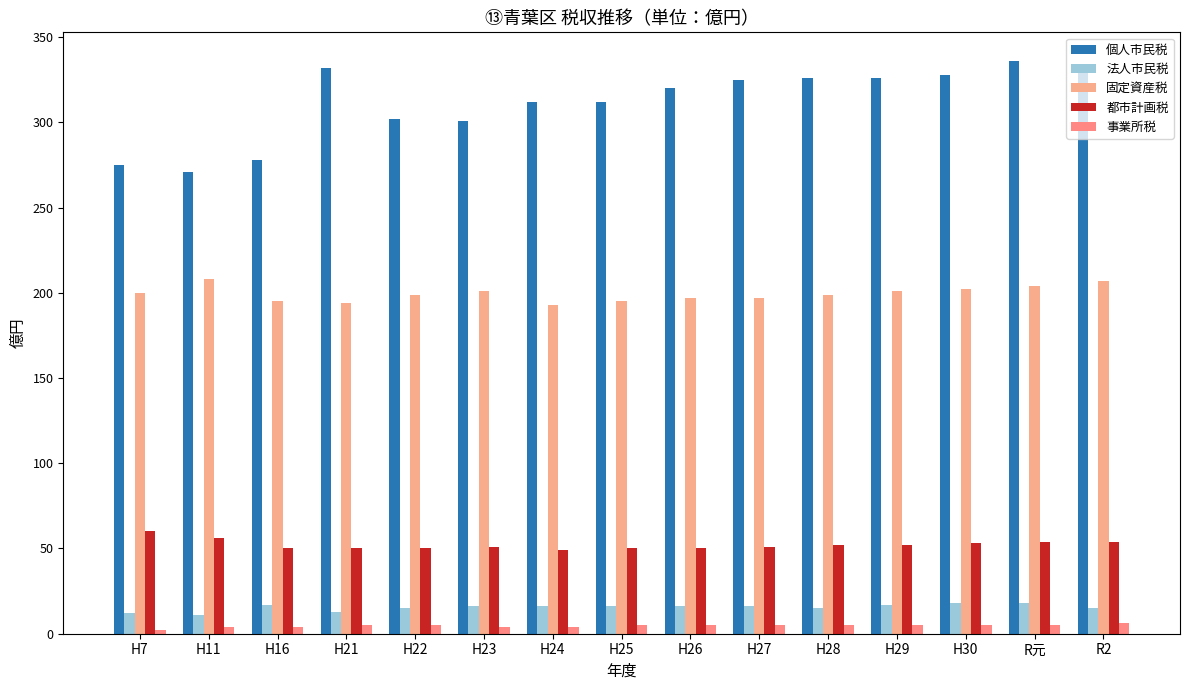

What is the sum of all 固定資産税 values?

2992